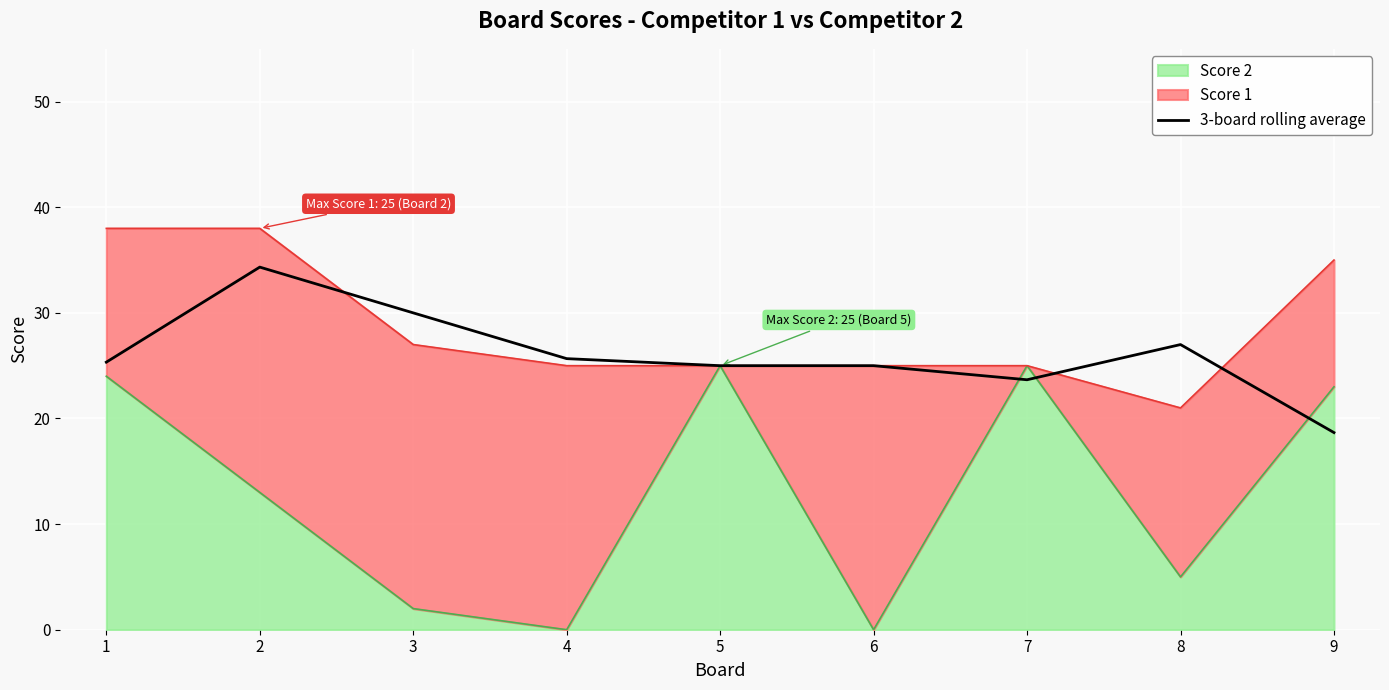

What is the difference between the maximum and minimum values?

15.7